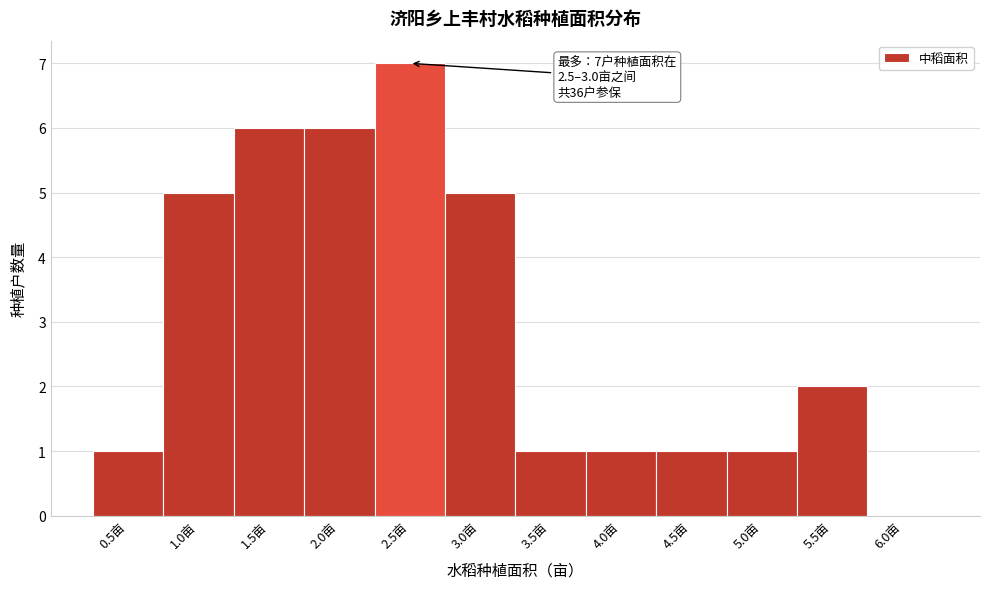

Reading right to left, transcribe all the data shown in this chart.

6.0亩=0	5.5亩=2	5.0亩=1	4.5亩=1	4.0亩=1	3.5亩=1	3.0亩=5	2.5亩=7	2.0亩=6	1.5亩=6	1.0亩=5	0.5亩=1